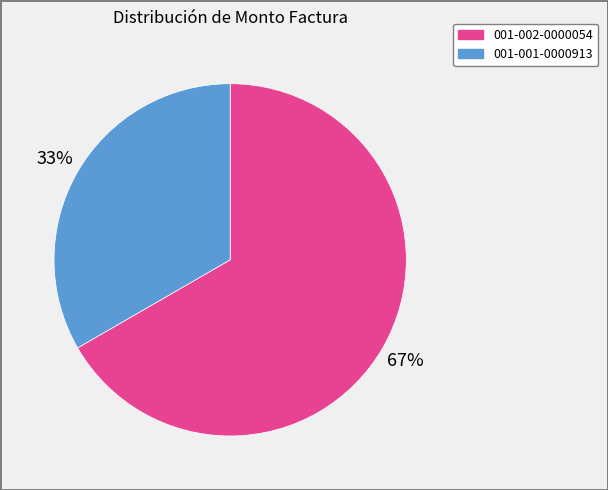

Between 001-002-0000054 and 001-001-0000913, which is larger?

001-002-0000054